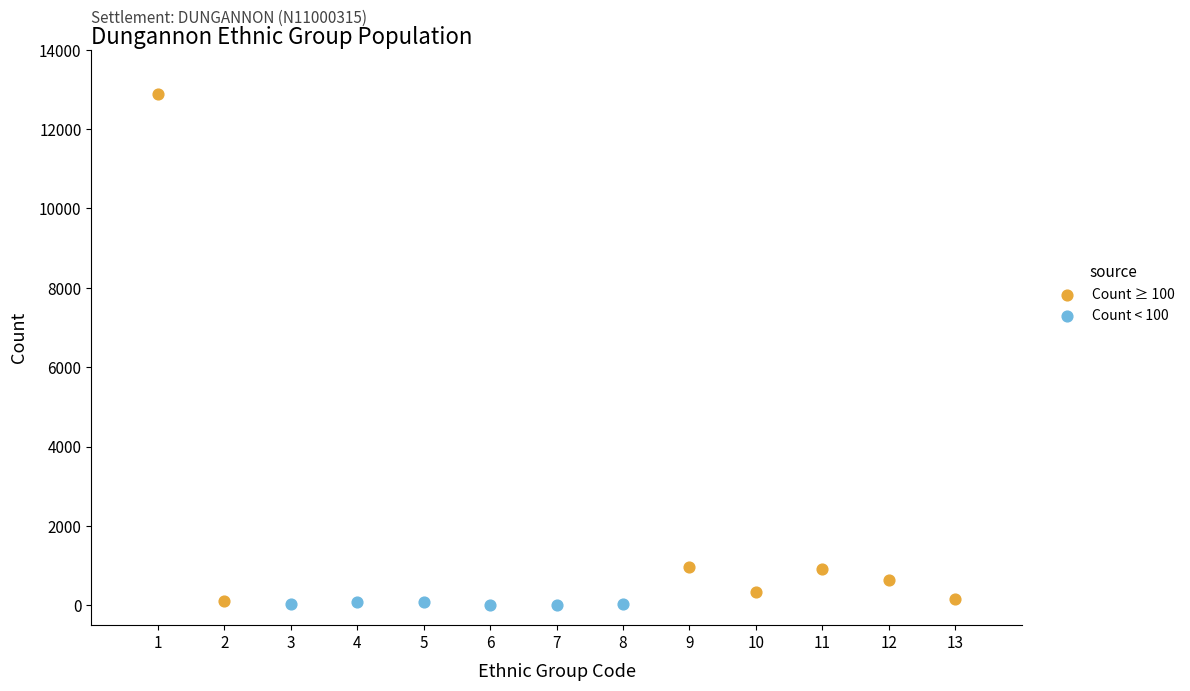

Which series contains the highest Y value?

Count ≥ 100